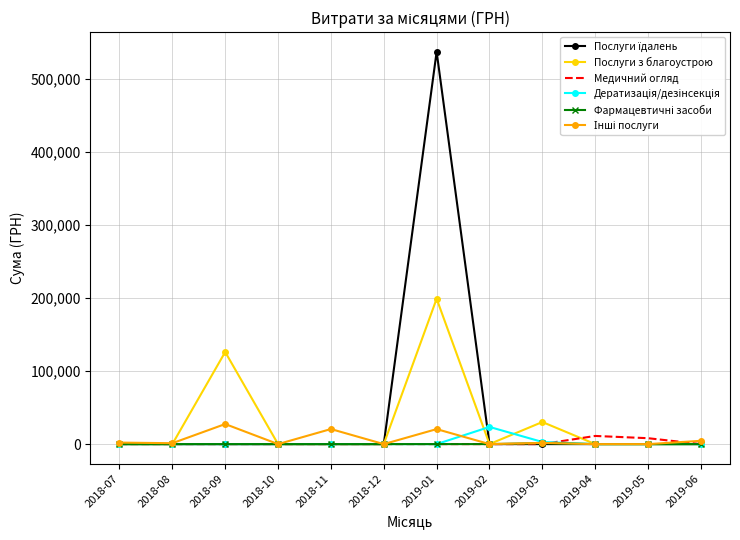

What is the spread (max minus min) of values at 2019-01?

537363.9